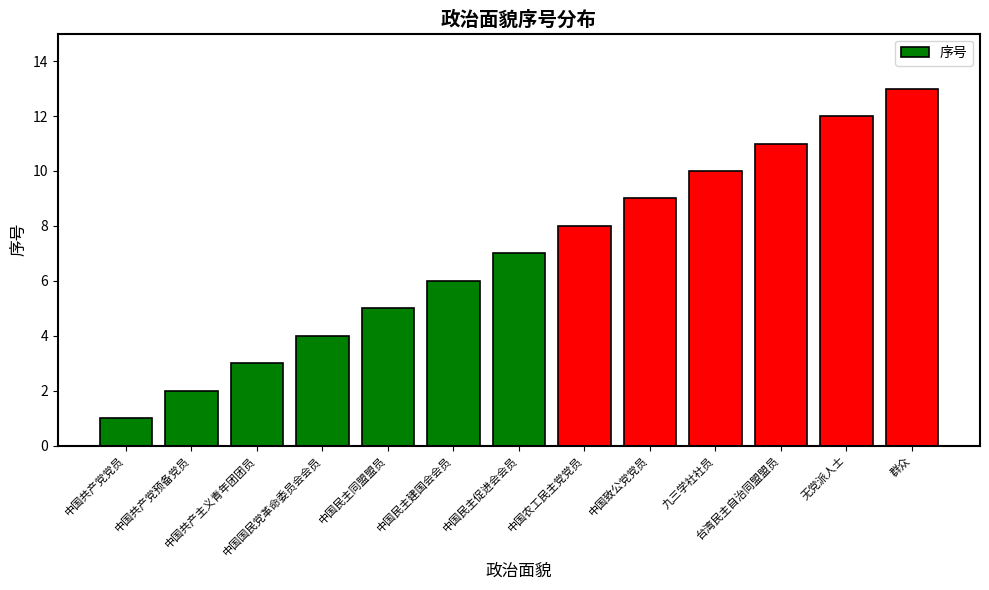

Read the value at 台湾民主自治同盟盟员, to the nearest 10.

10